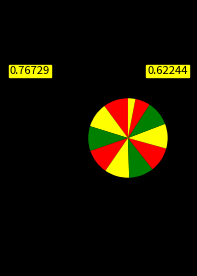

Count the number of slices in the pie.

11